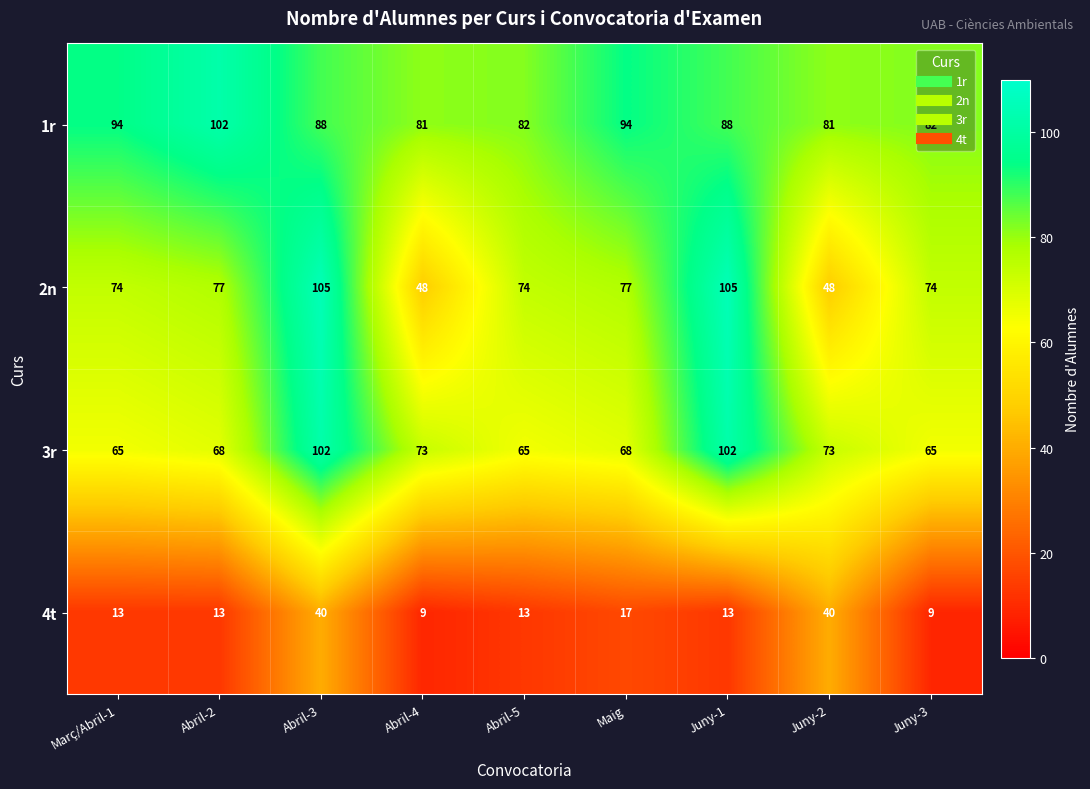

Count the number of categories in the chart.

9